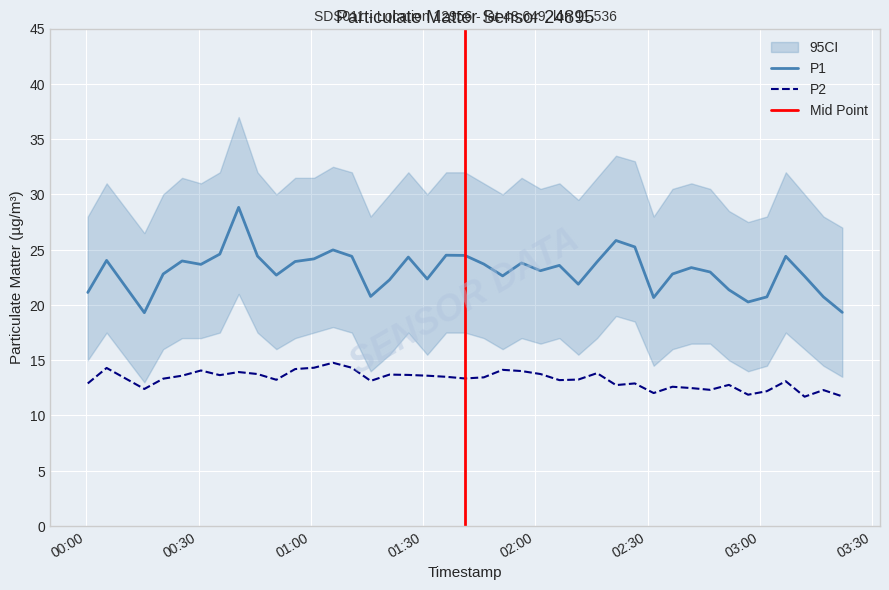

True or false: P1 and P2 cross at least once.

False